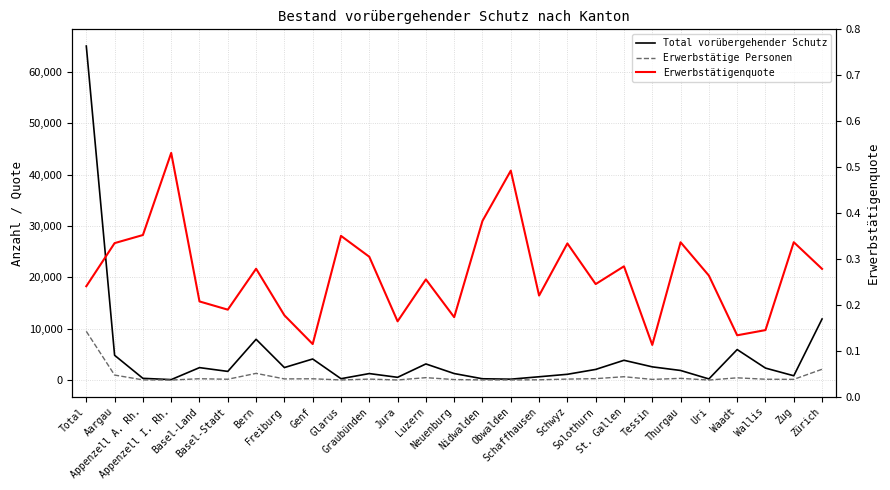

At which category does the chart reach its minimum across all series?

Tessin